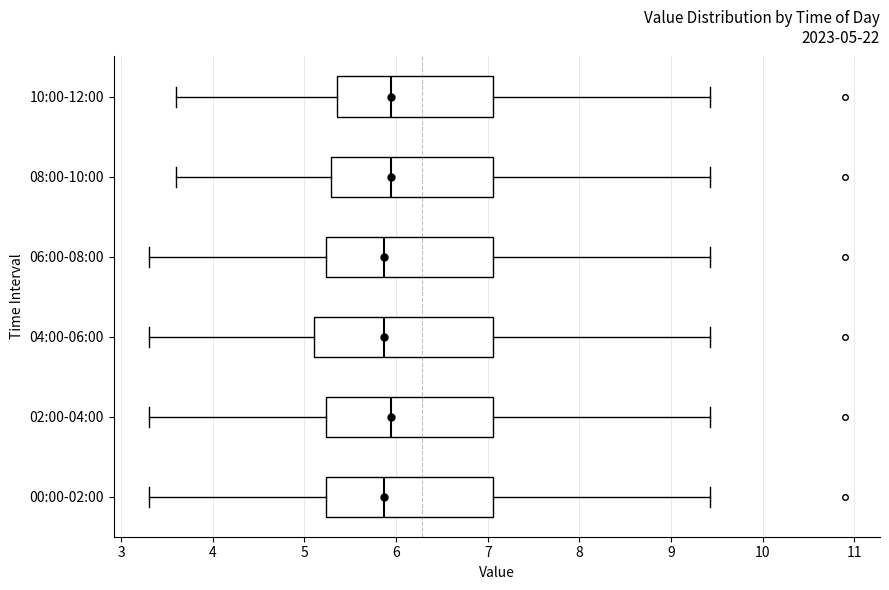

Comparing the boxes themselves (not the whiskers), which one is the widest?

04:00-06:00